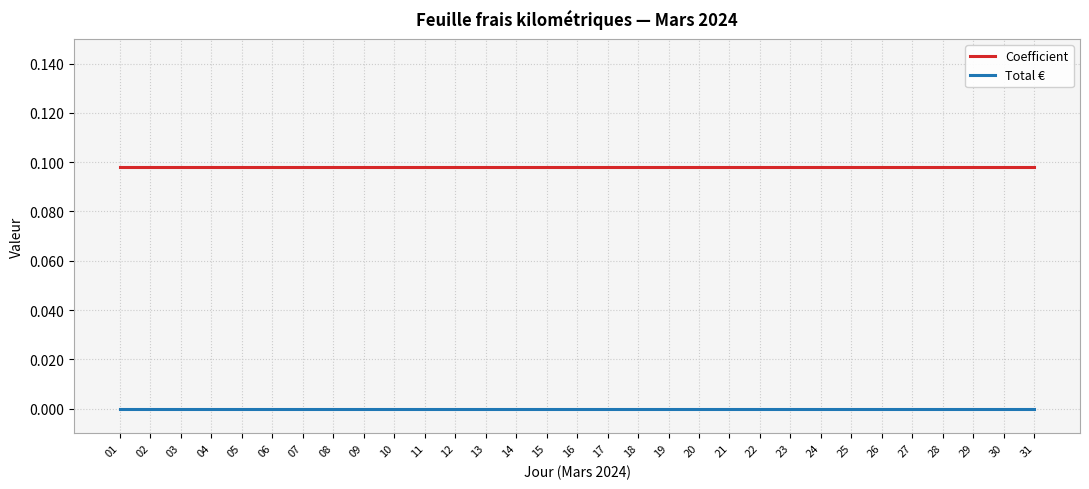

Is this an area chart (filled region under the line)?

No